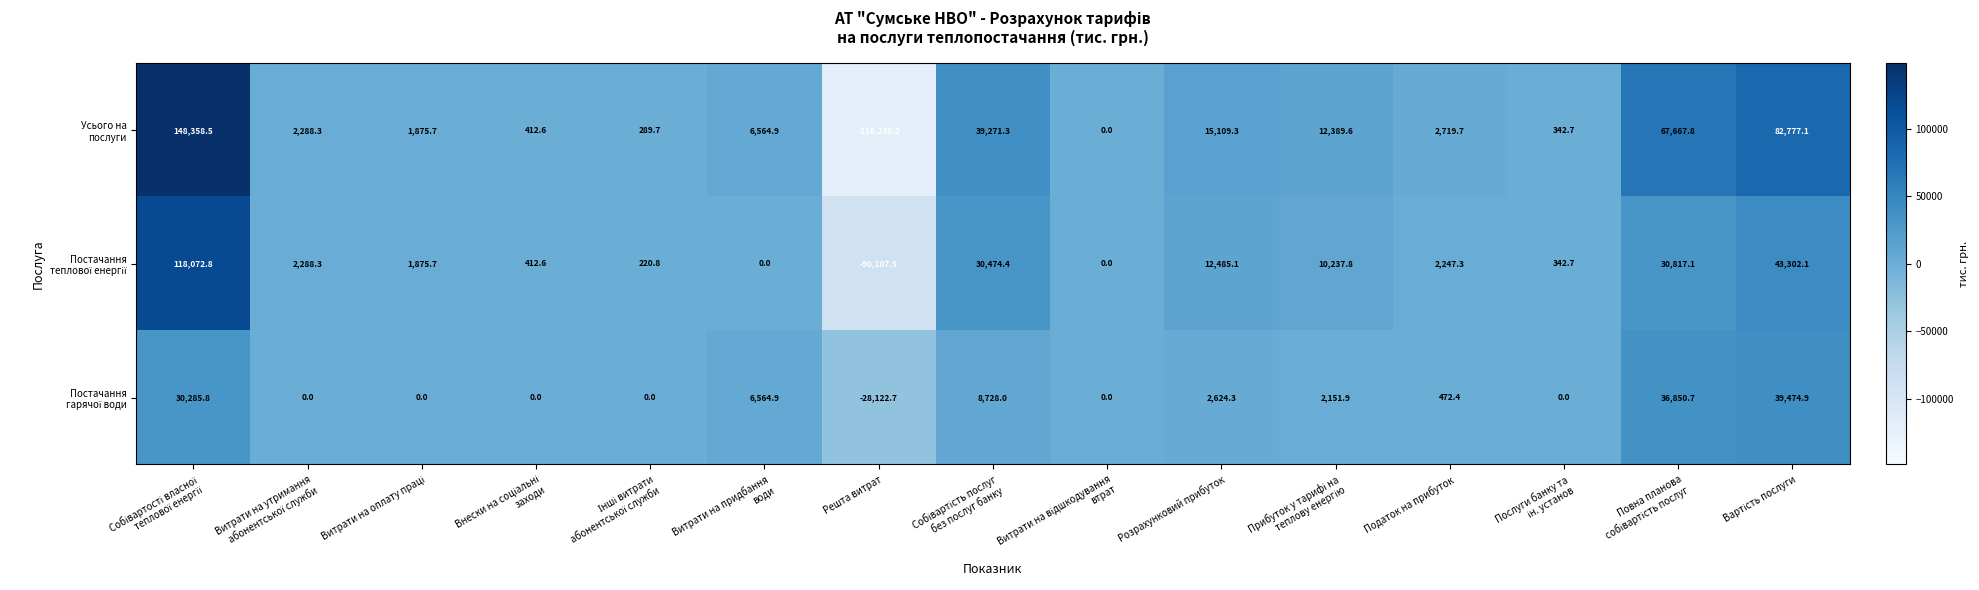

At how many categories does at least one series exceed 53832?

3